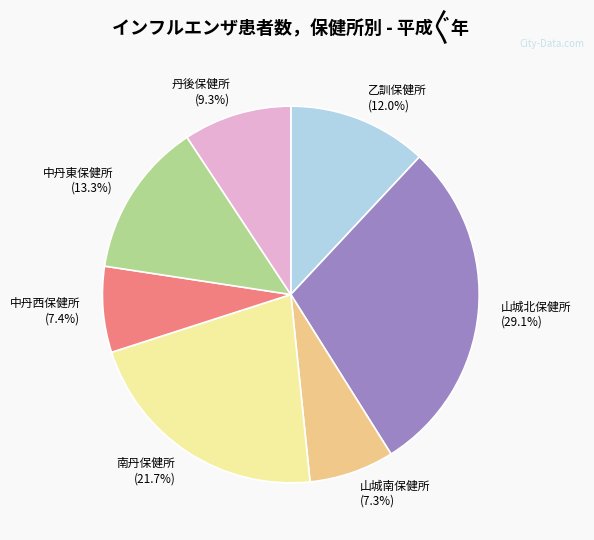

Is there a majority slice in this chart?

No